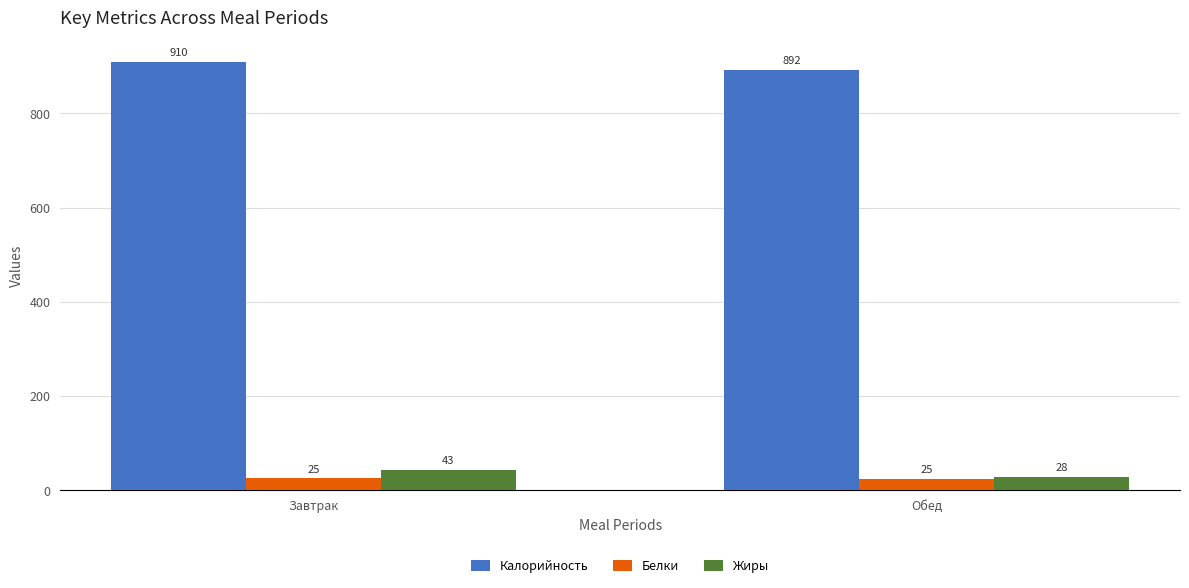

Is it true that Белки equals 25.0 at Завтрак?

True